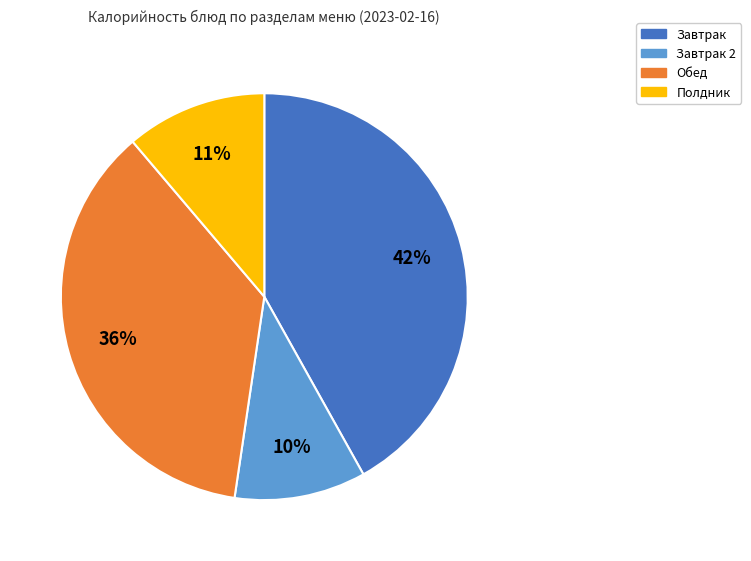

Does any single category account for the majority?

No